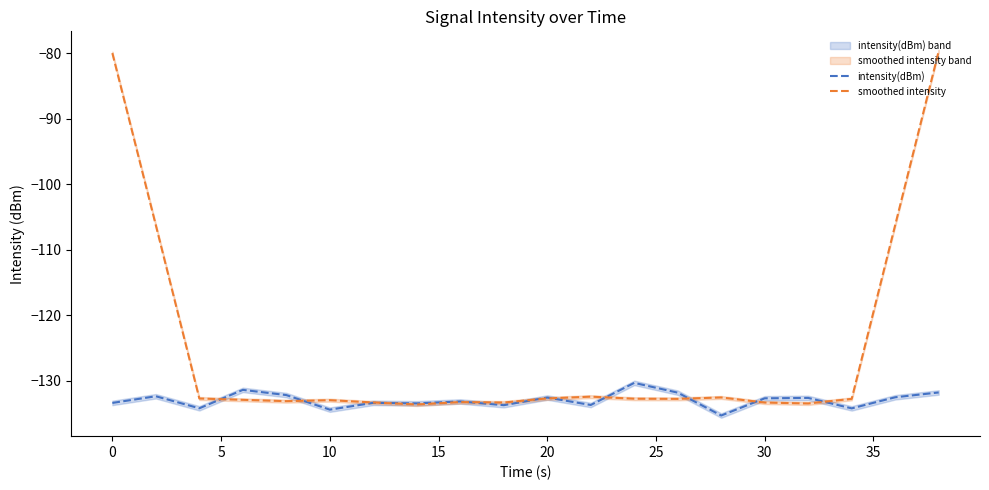

True or false: smoothed intensity has a value of -36.1 at 0.

False